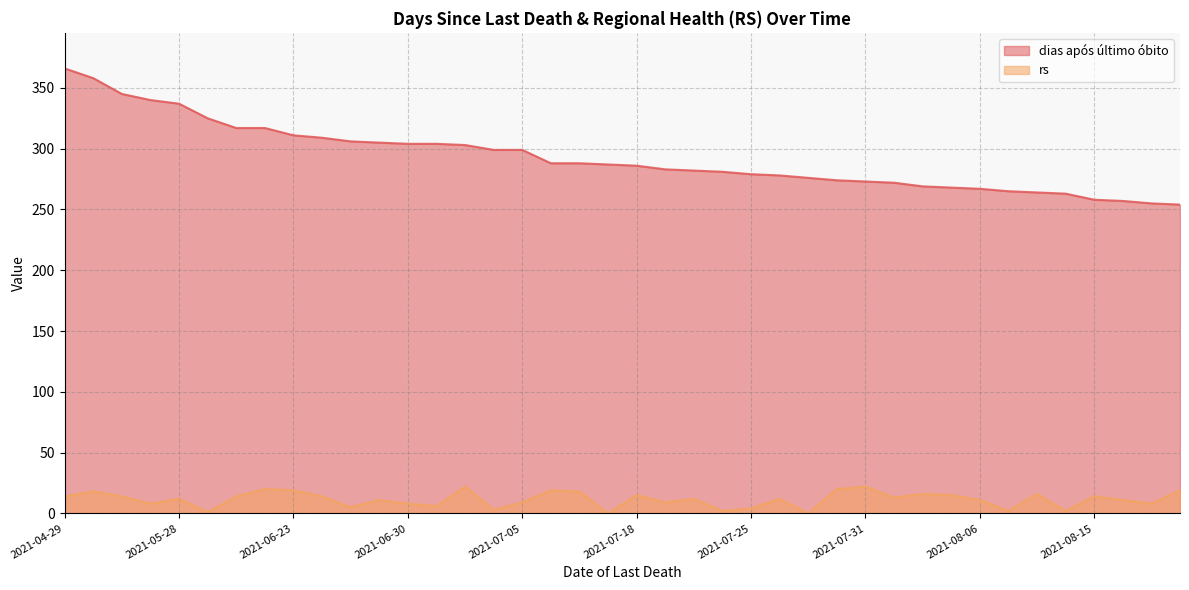

The dias após último óbito series shows 72 at 2021-06-17. True or false?

False